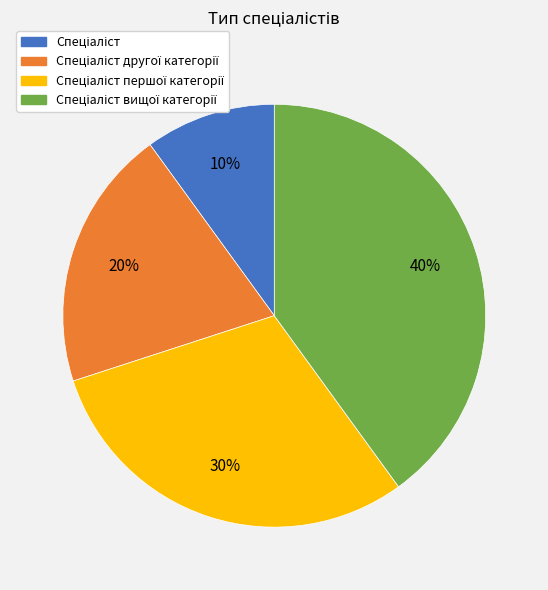

Does any single category account for the majority?

No